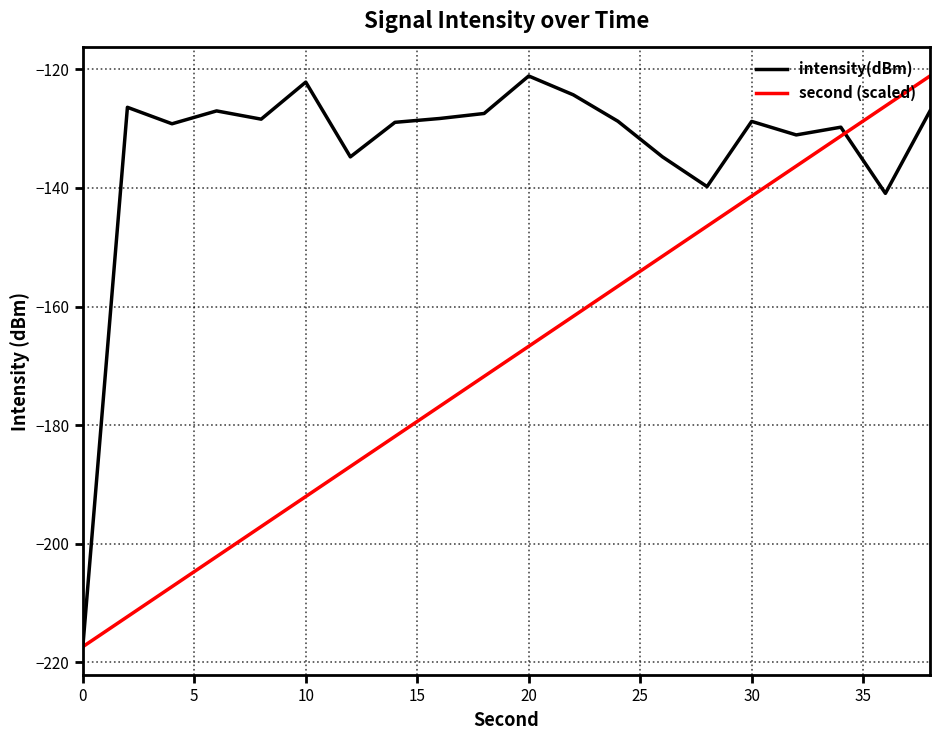

Which series has the largest total across all categories?

intensity(dBm)